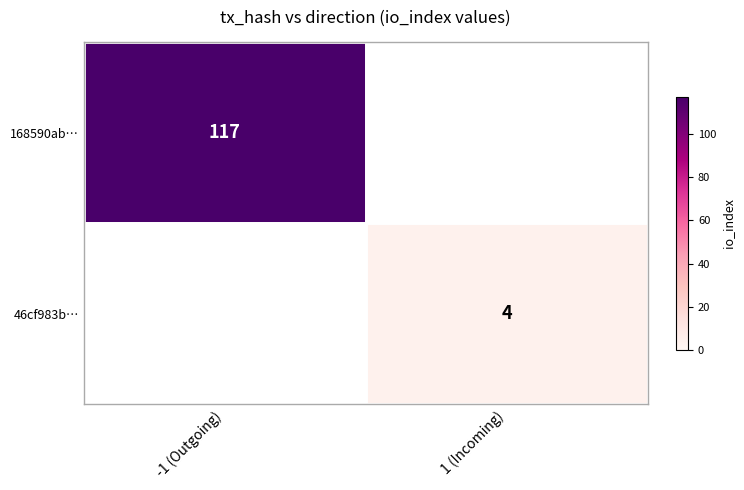

The value of 46cf983b… at 1 (Incoming) is 5. True or false?

False